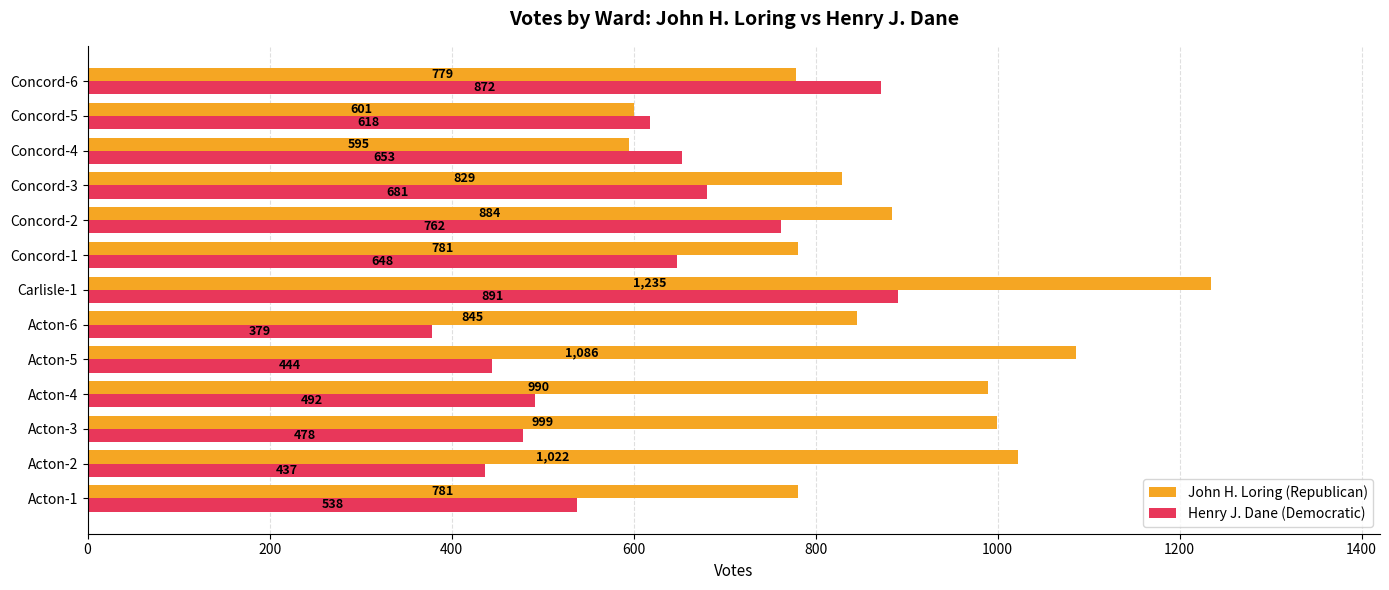

What is the approximate value of John H. Loring (Republican) at Acton-5?

1086